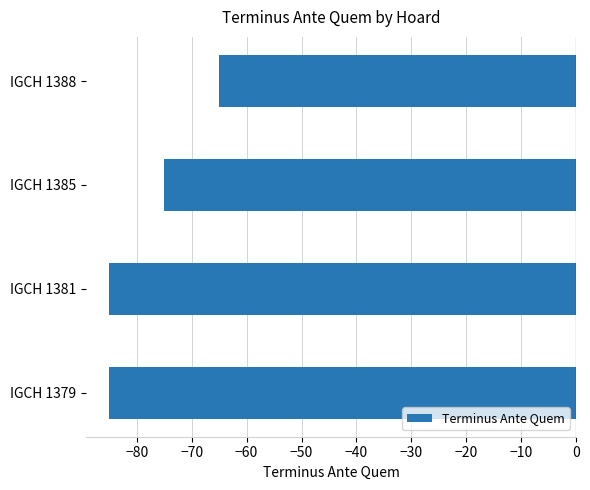

At which category does the chart reach its peak across all series?

IGCH 1388